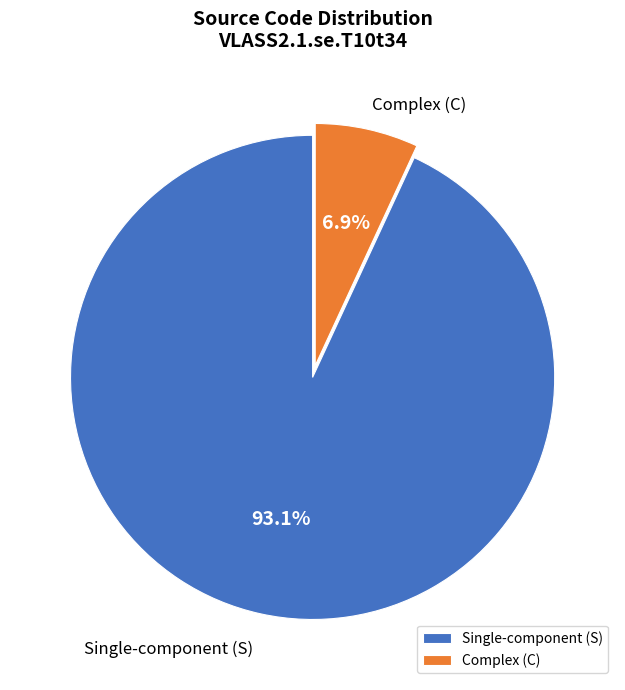

Count the number of slices in the pie.

2